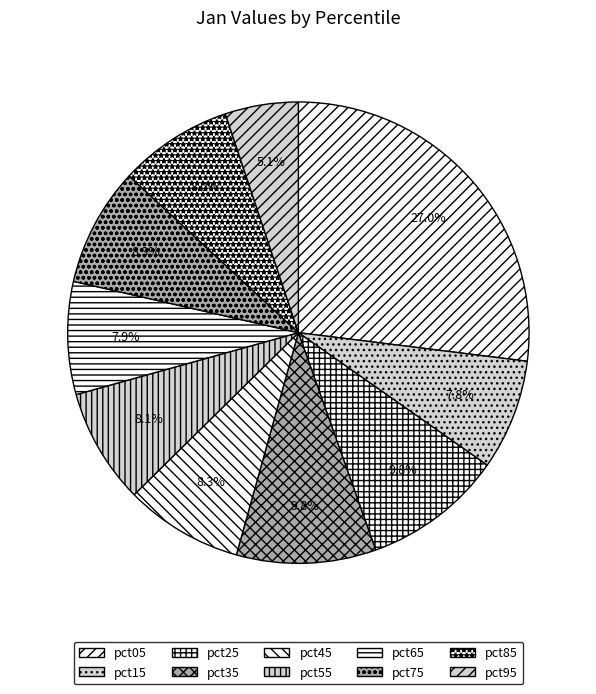

To the nearest percent, what is the difference between the pct45 and pct95 slice percentages?

3%